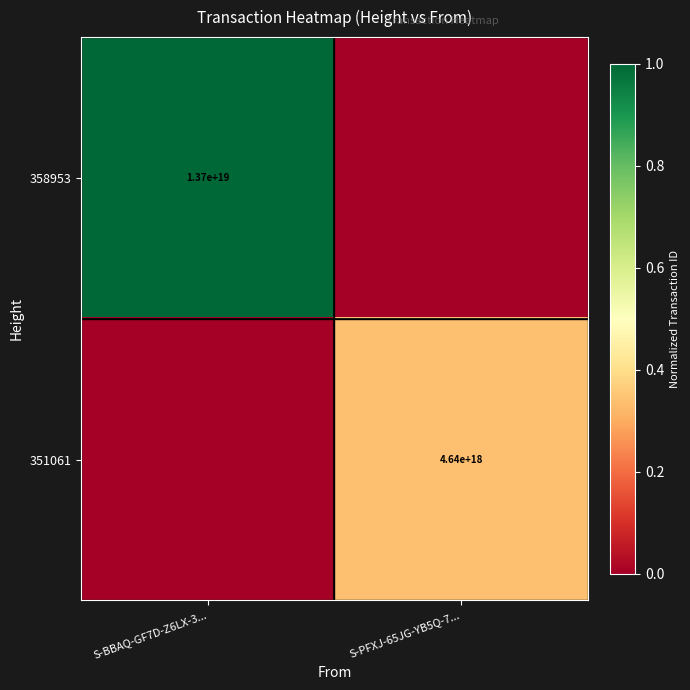

The value of 358953 at S-BBAQ-GF7D-Z6LX-3... is 6673192697098369024. True or false?

False